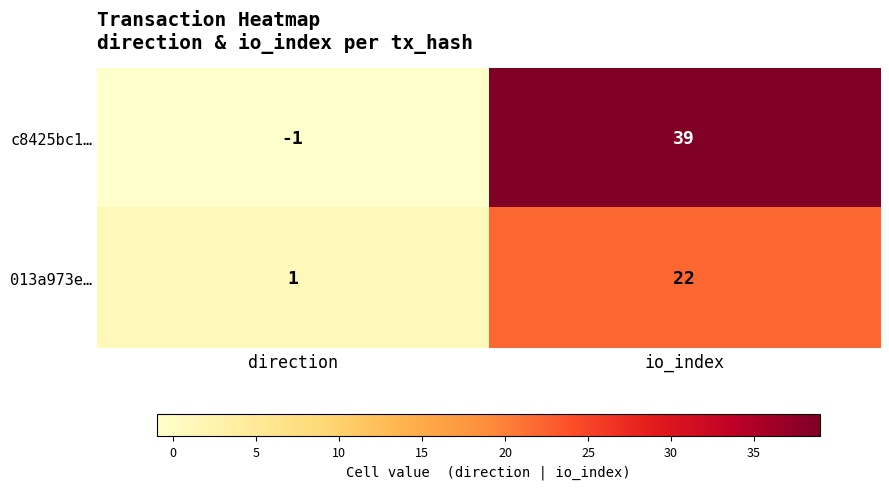

At io_index, list the series in order from largest to smallest.

c8425bc1…, 013a973e…